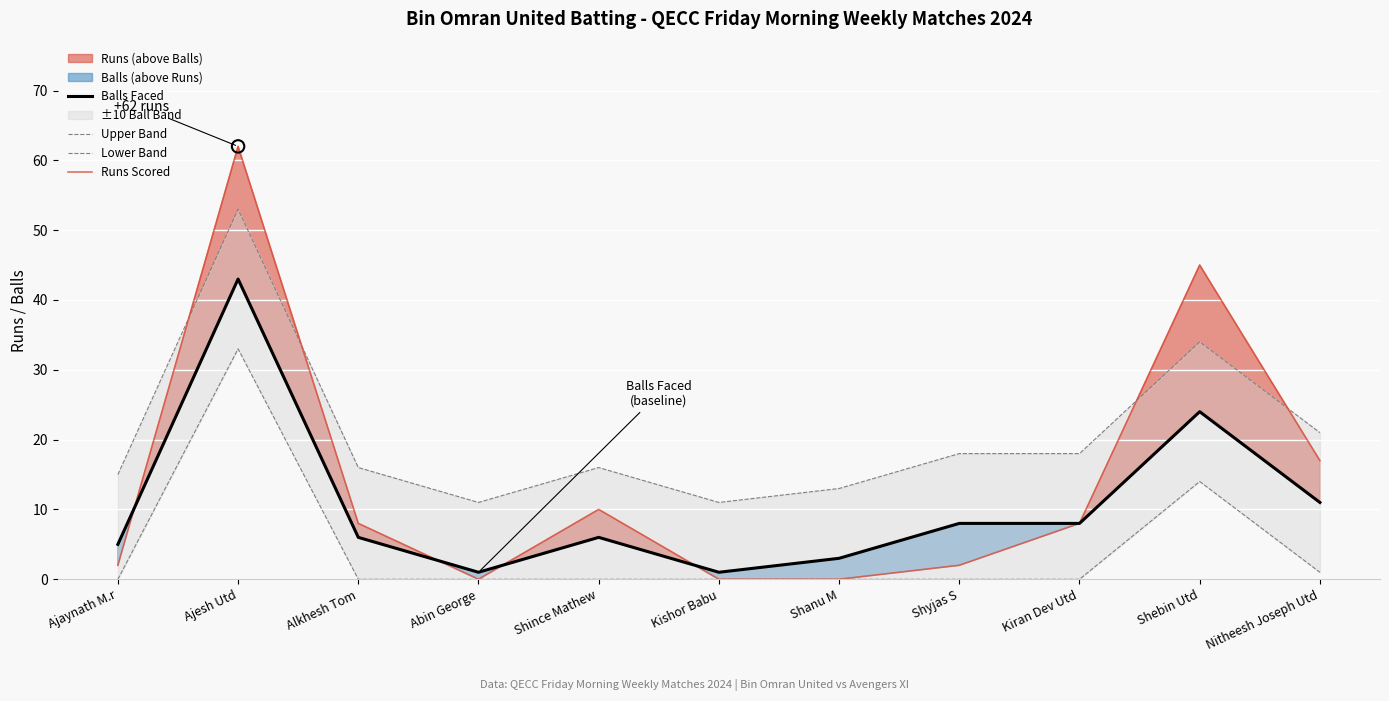

Which series reaches the maximum Y coordinate?

Runs Scored